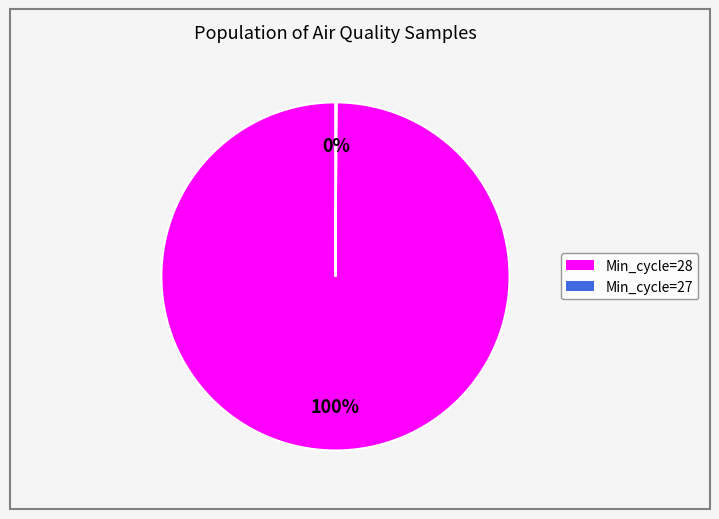

Is there a majority slice in this chart?

Yes